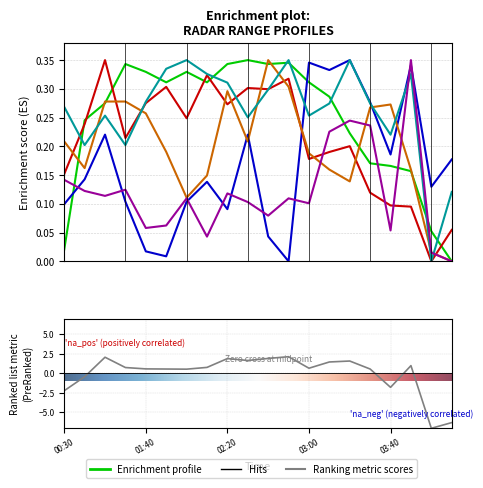

What is the label of the 19th point from the left?

05:30